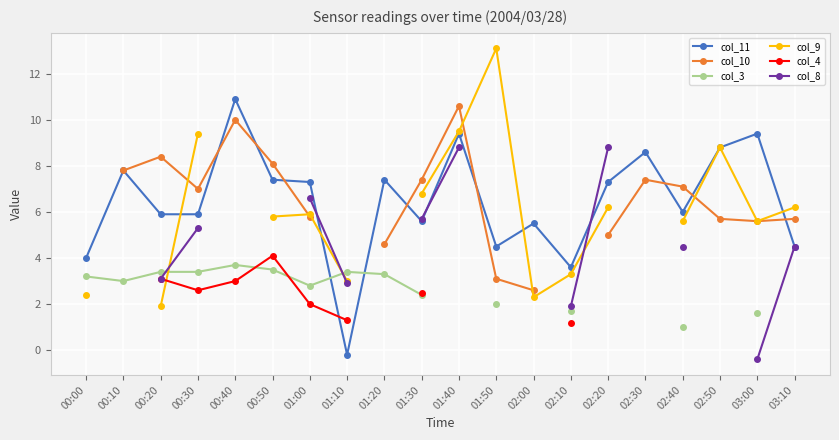

What is the greatest value displayed?

13.1